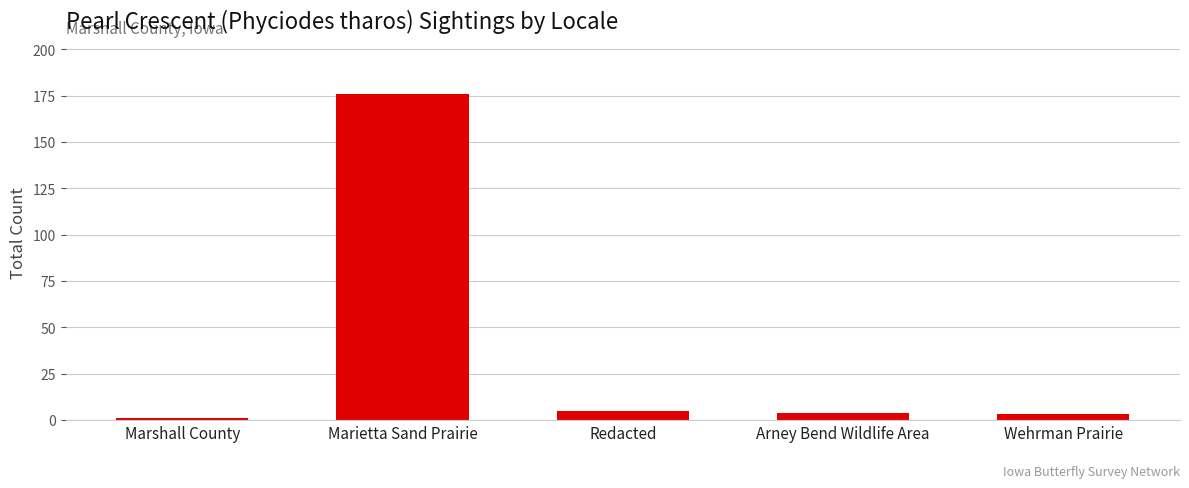

Reading right to left, extract all data points from this chart.

3	4	5	176	1